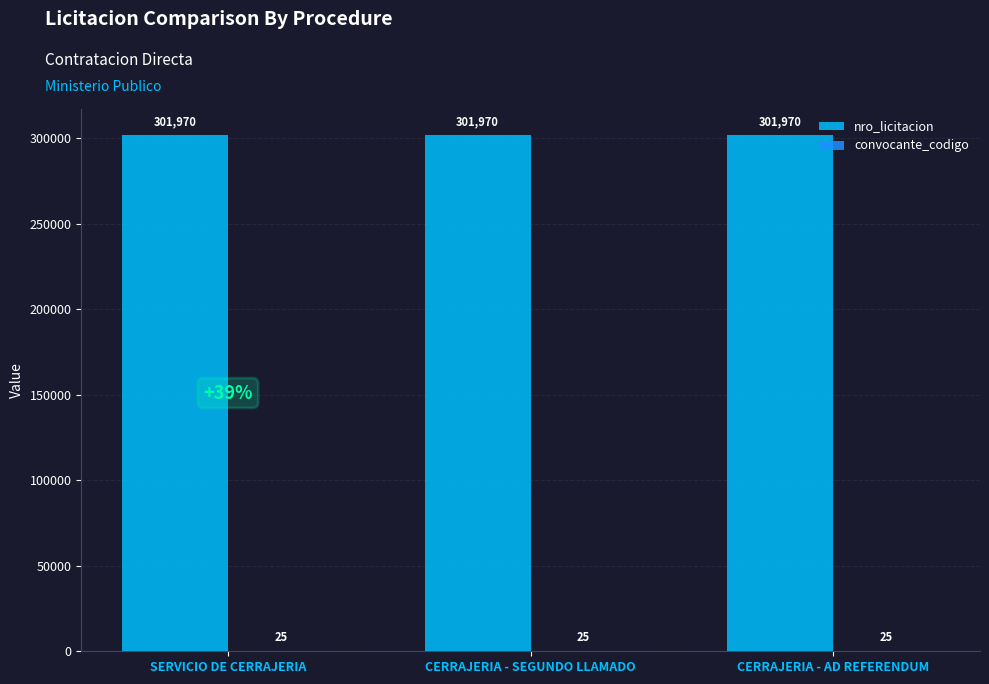

What is the sum of all nro_licitacion values?

905910